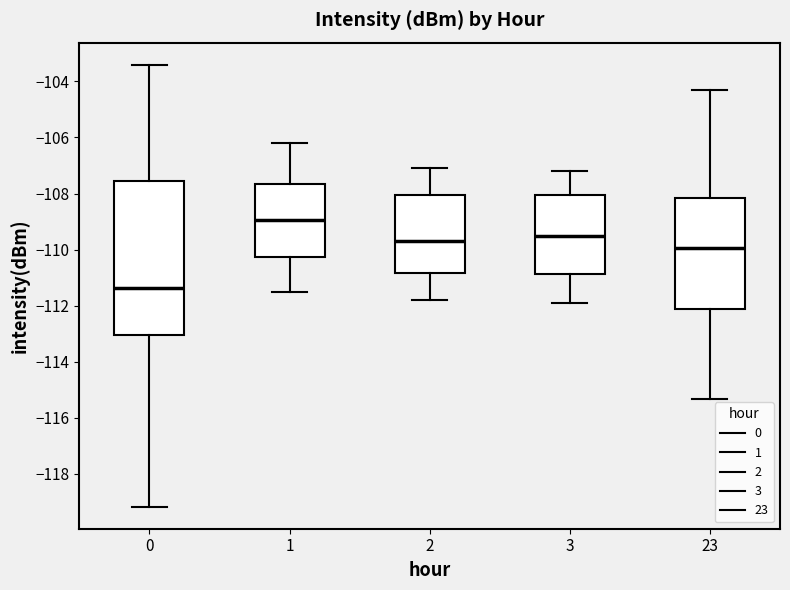

Reading left to right, transcribe this box plot: for each box, give where its median line is, the range the box spans, and where its two whiskers end, as read against the y-axis. The values are not printed on the chart, so give them approximately, as read against the axis.

0: median -111.4, box -113.0 to -107.6, whiskers -119.2 to -103.4
1: median -109.0, box -110.2 to -107.6, whiskers -111.4 to -106.2
2: median -109.6, box -110.8 to -108.0, whiskers -111.8 to -107.0
3: median -109.4, box -110.8 to -108.0, whiskers -111.8 to -107.2
23: median -110.0, box -112.0 to -108.2, whiskers -115.4 to -104.4